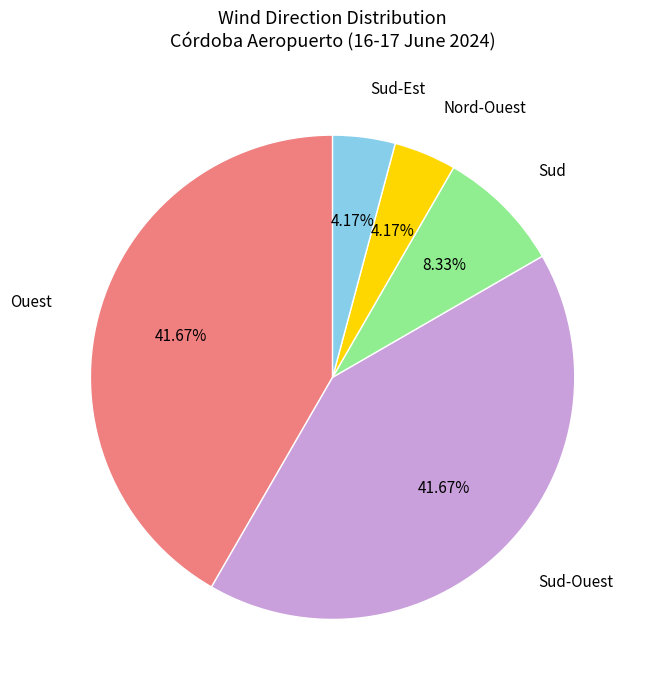

Between Sud-Ouest and Sud, which is larger?

Sud-Ouest